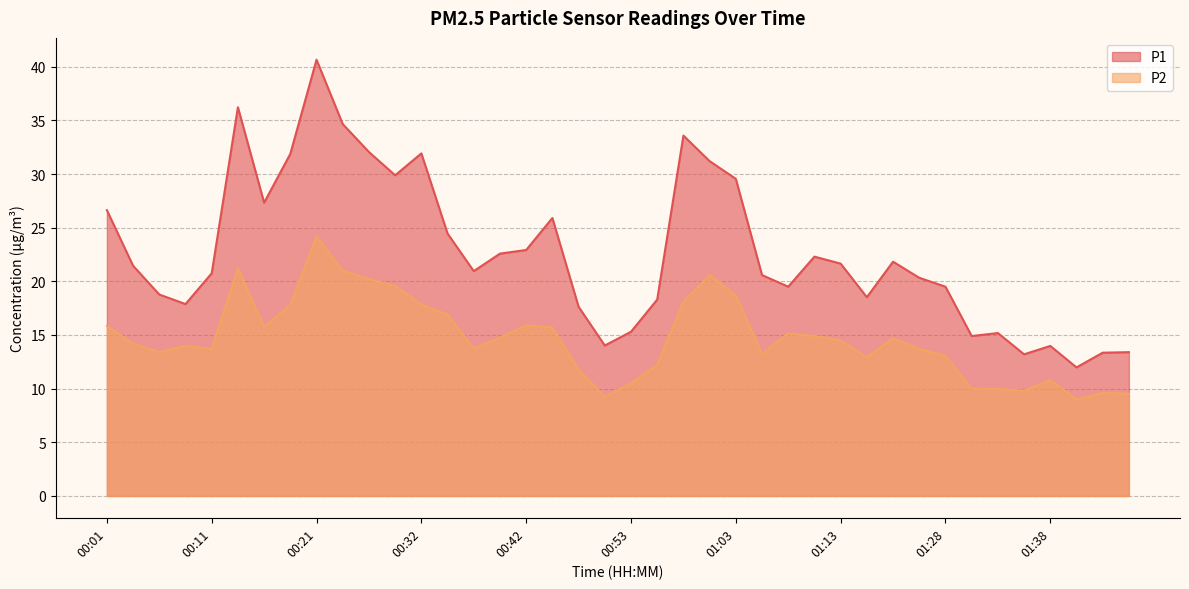

How many lines are shown in the chart?

2